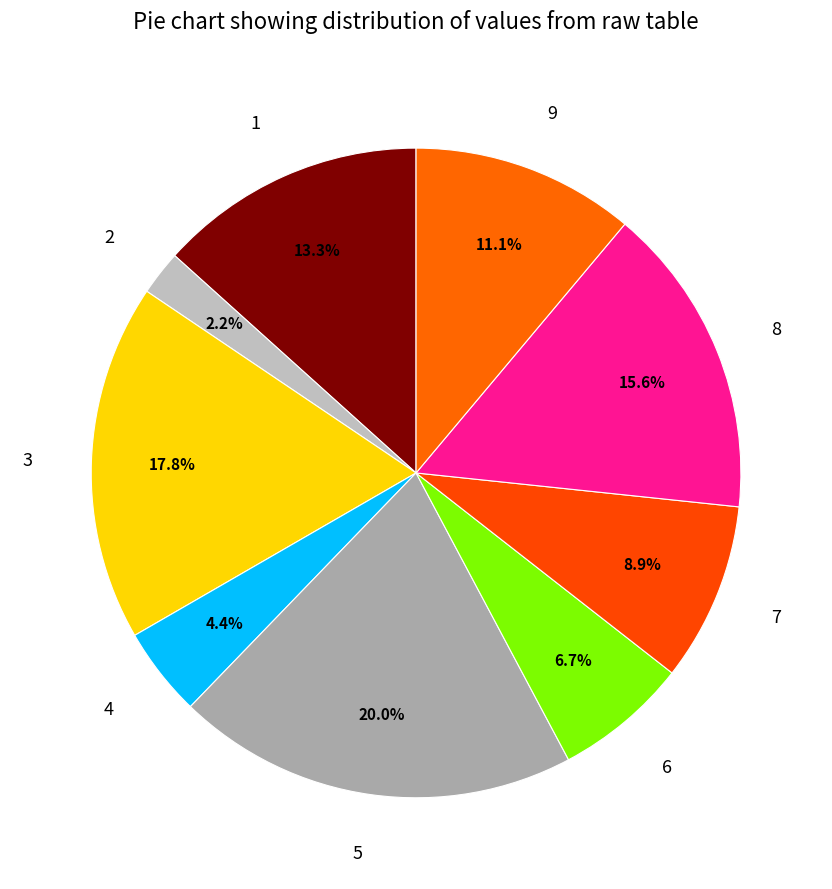

What is the largest slice in the pie chart?

5